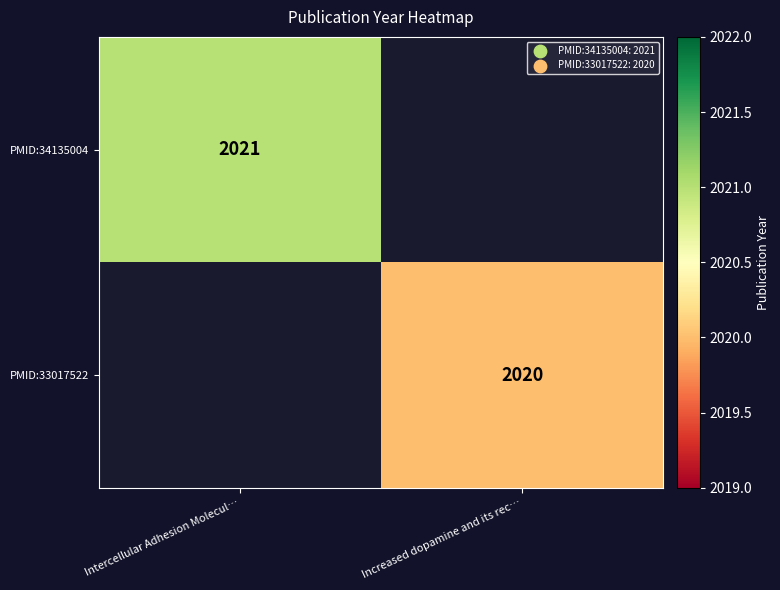

At which category does the chart reach its peak across all series?

Intercellular Adhesion Molecul…